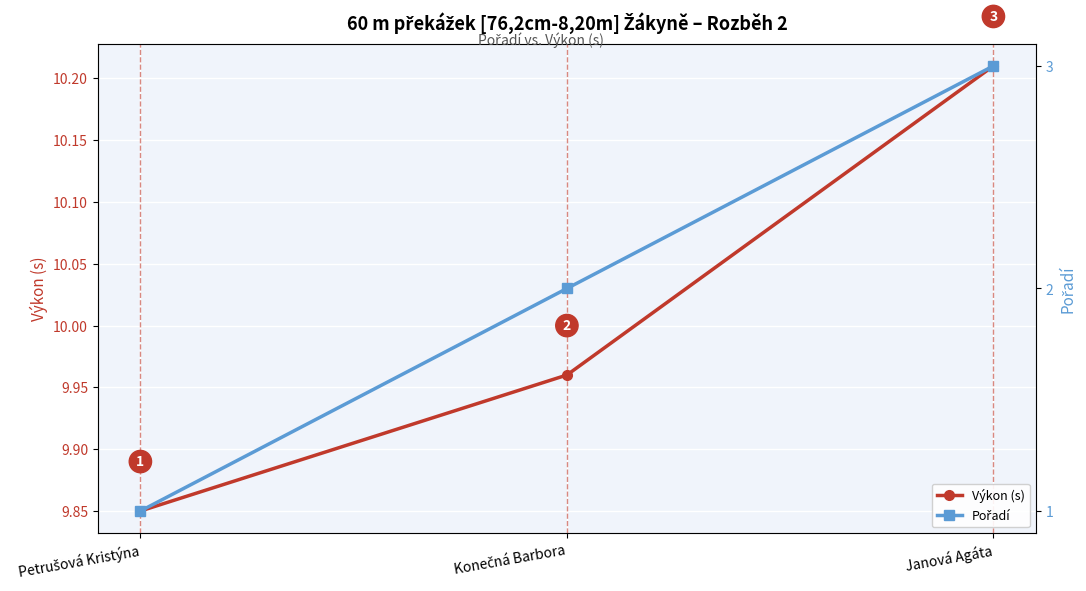

Reading left to right, transcribe all the data shown in this chart.

Výkon (s): Petrušová Kristýna=9.8	Konečná Barbora=10.0	Janová Agáta=10.2
Pořadí: Petrušová Kristýna=1.0	Konečná Barbora=2.0	Janová Agáta=3.0